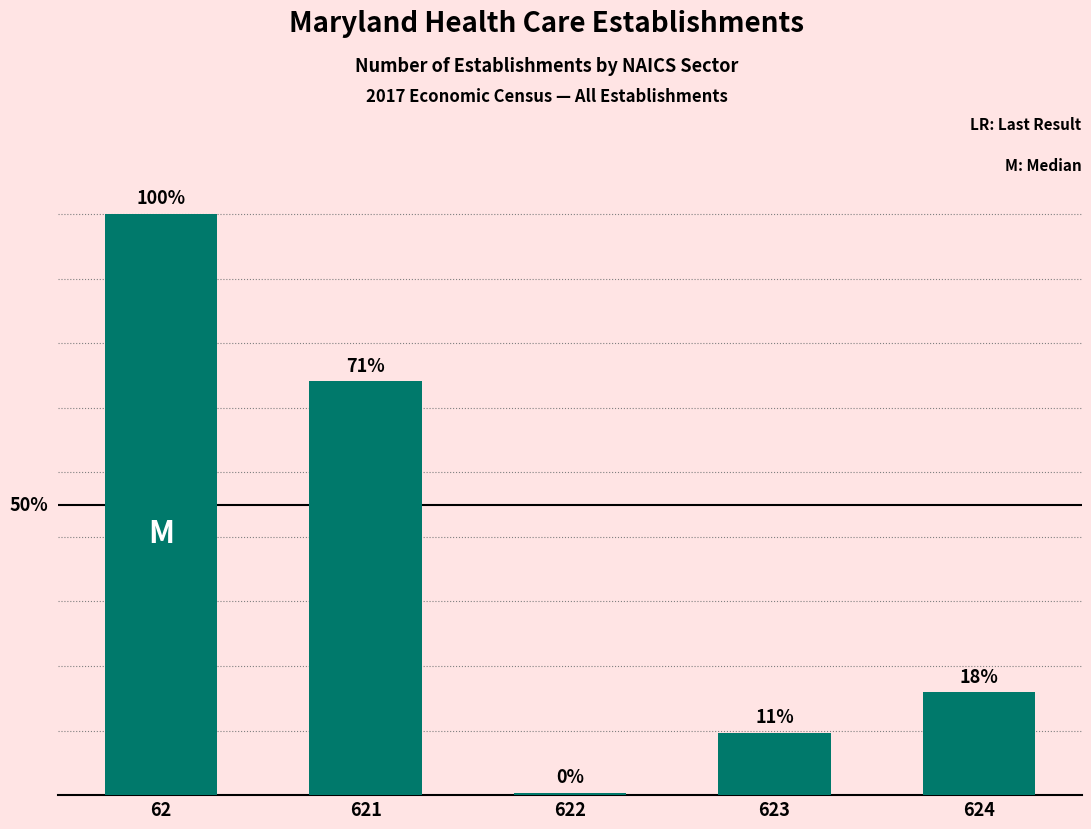

List the labels in order of value, smallest first.

622, 623, 624, 621, 62